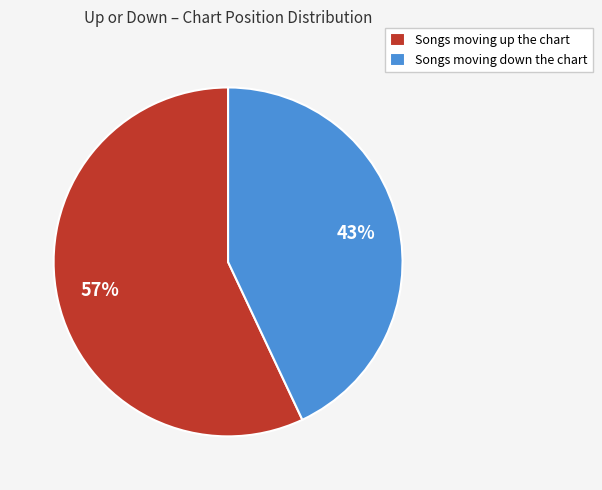

Which category has the biggest portion of the pie?

Songs moving up the chart